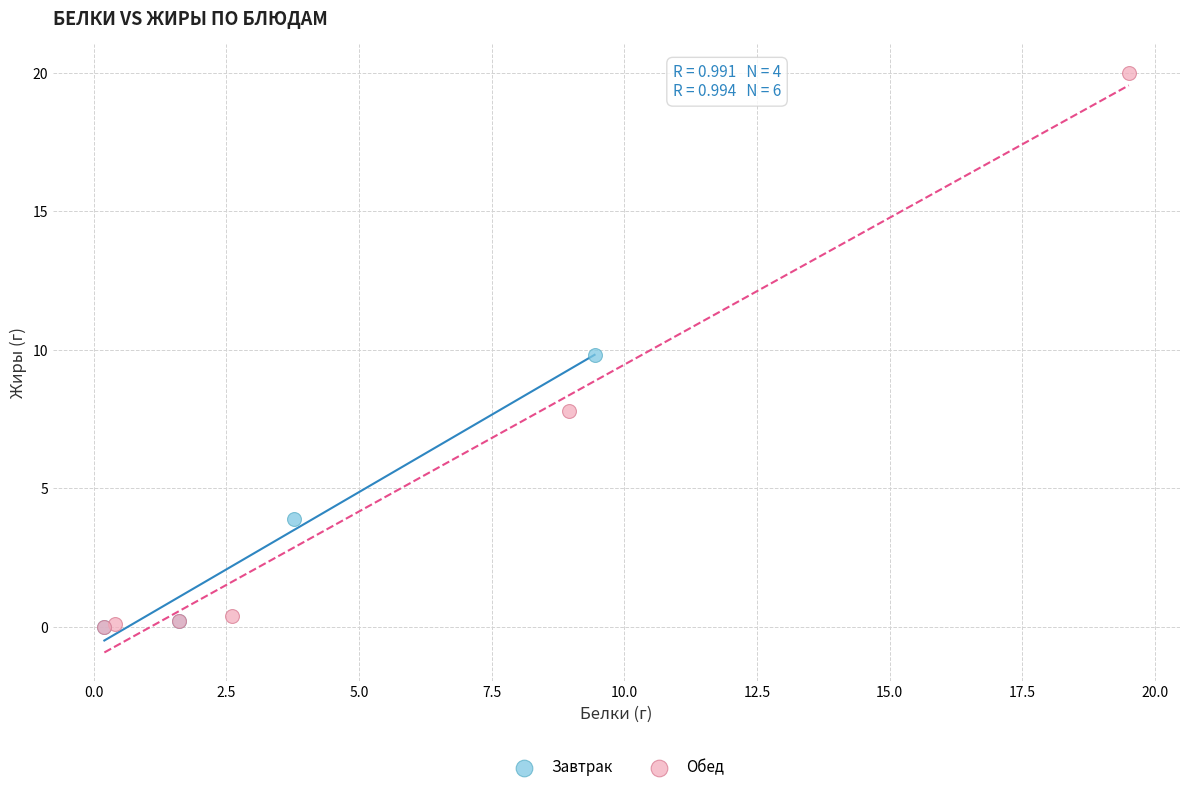

Which series reaches the maximum Y coordinate?

Обед